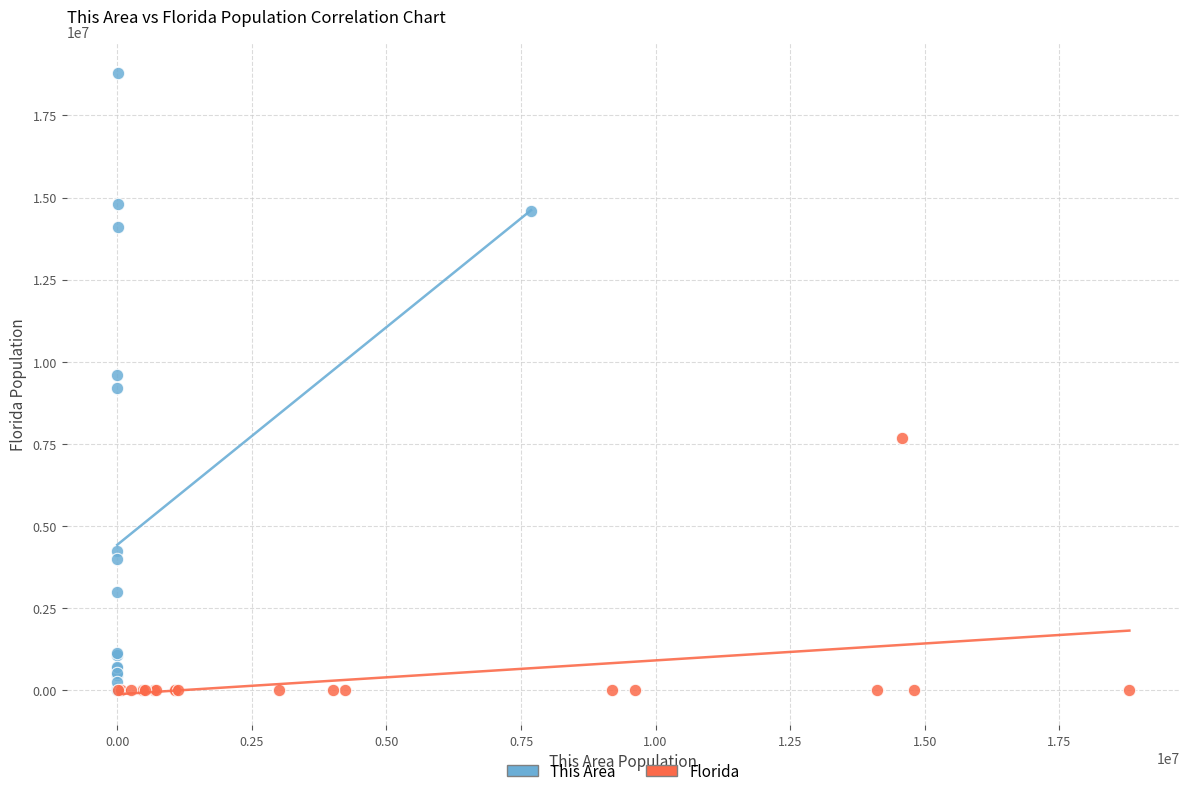

Which series has the largest Y range (max minus min)?

This Area